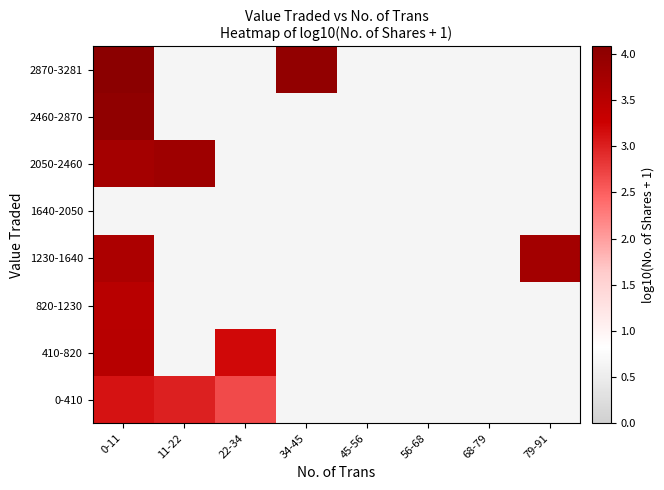

Is the value of 410-820 at 11-22 greater than the value of 820-1230 at 79-91?

No